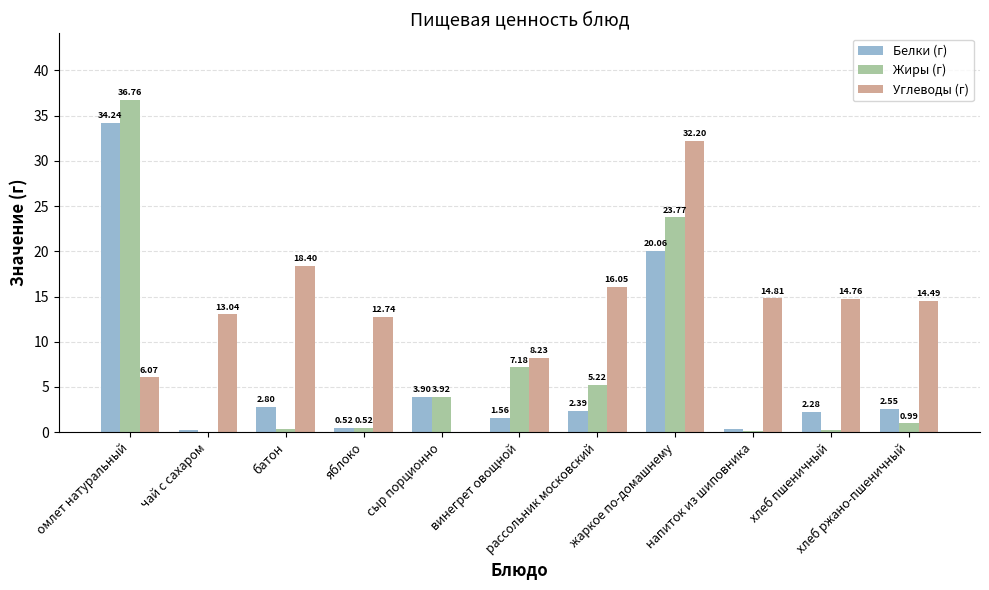

What is the sum of all Белки (г) values?

70.8